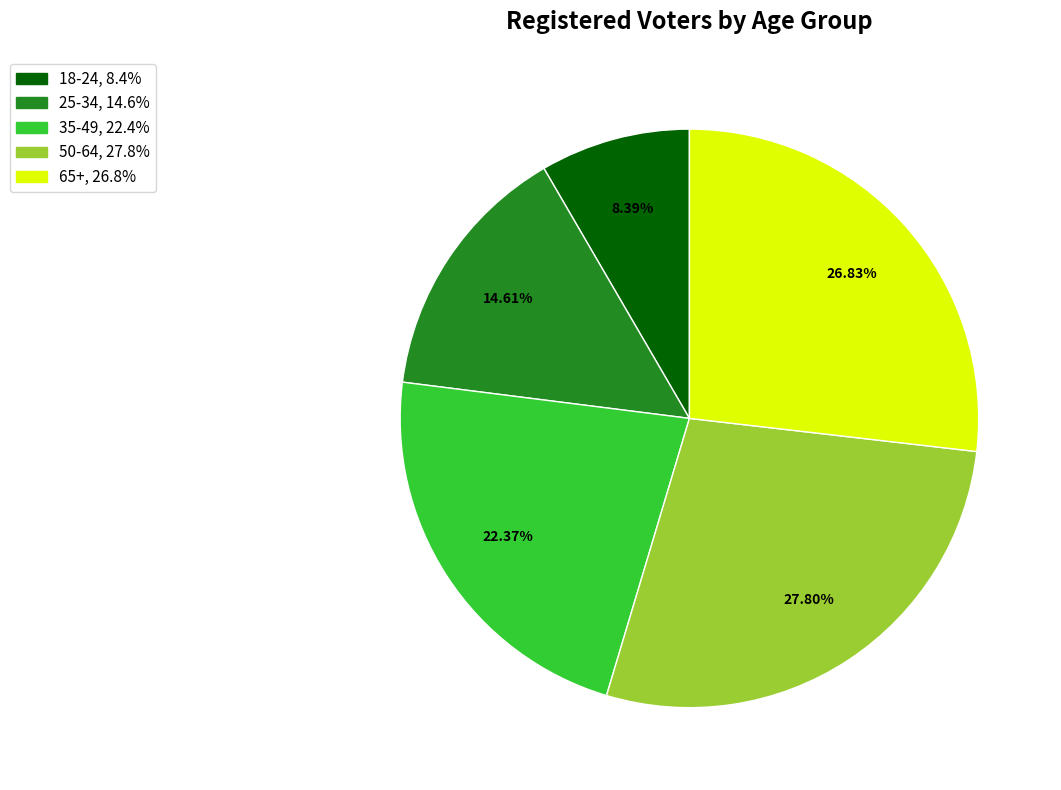

Which slice is the smallest?

18-24